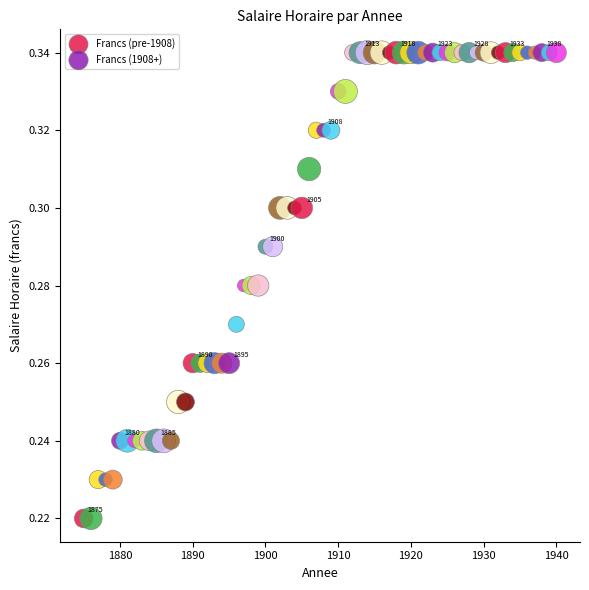

Which series reaches the minimum Y coordinate?

Francs (pre-1908)